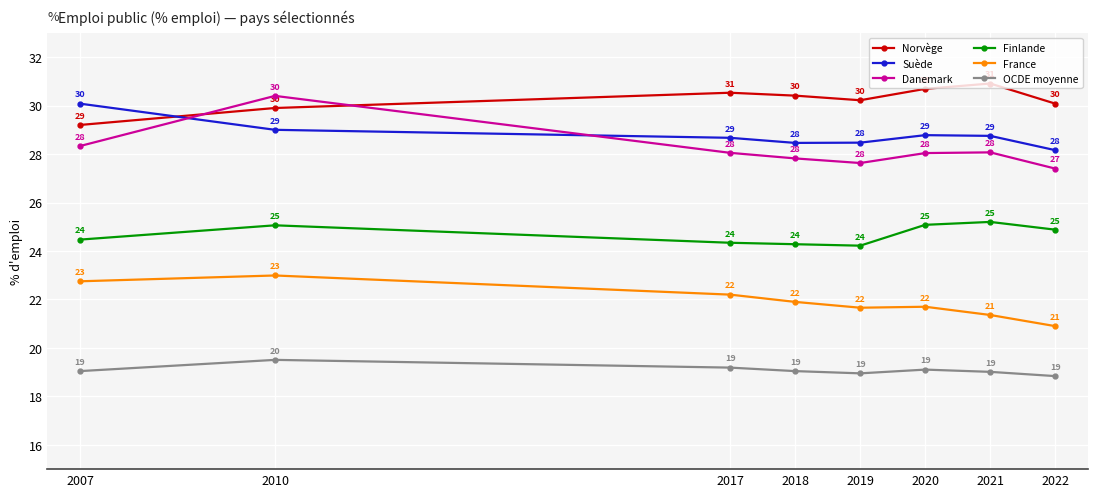

The value of Suède at 2010 is 39.5. True or false?

False